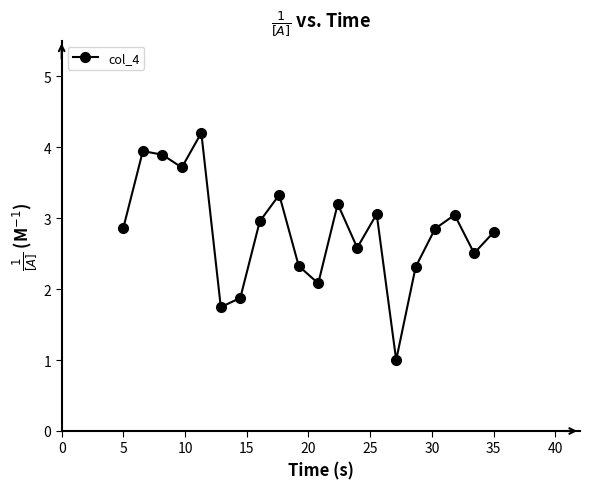

How many lines are shown in the chart?

1